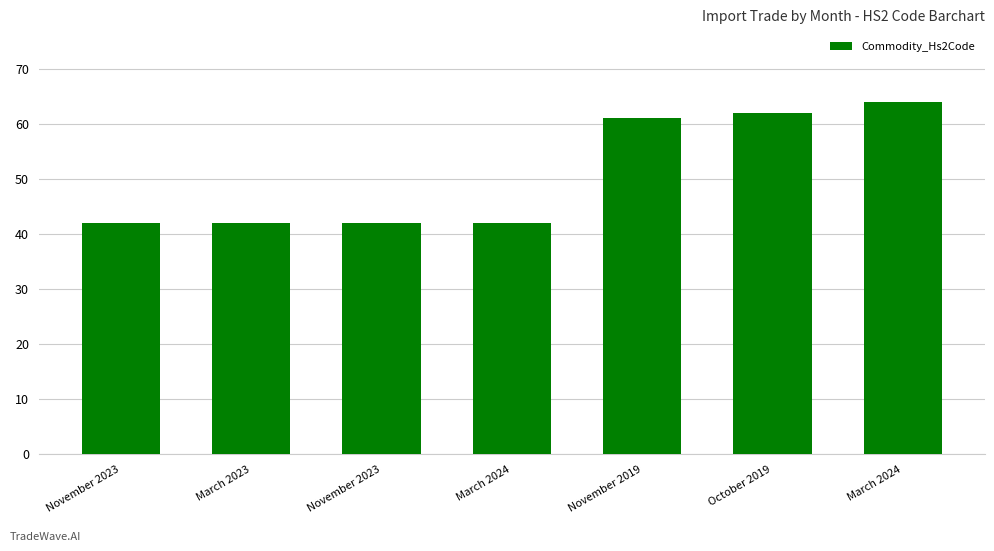

Are the bars horizontal?

No